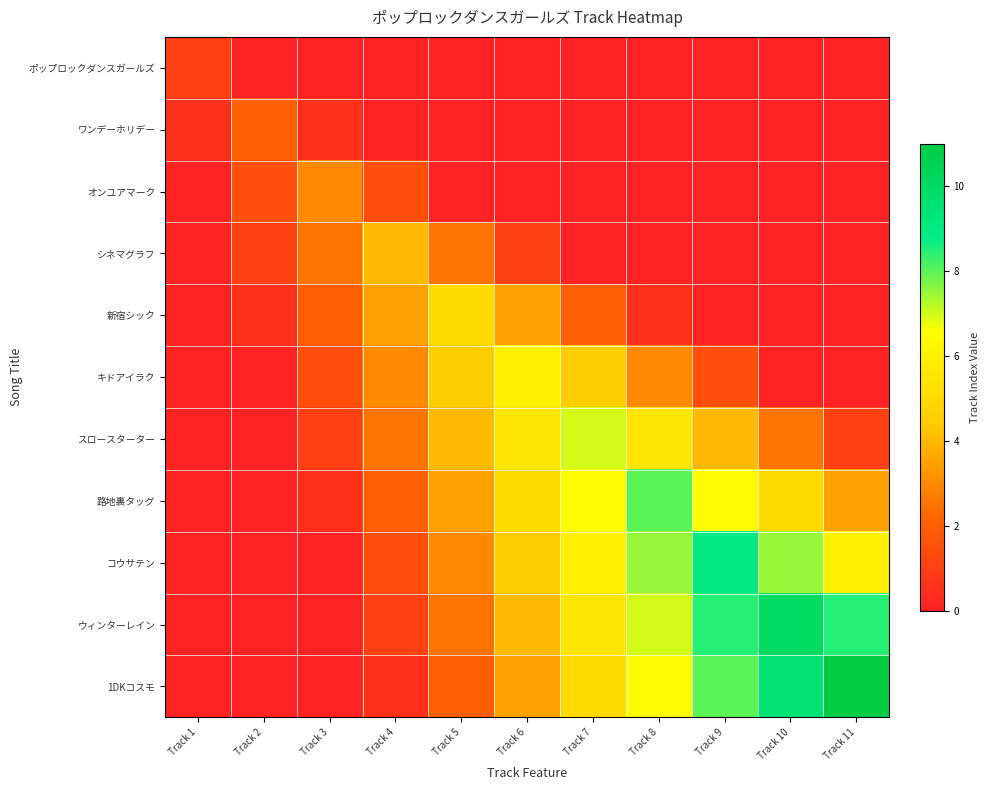

At Track 2, list the series in order from smallest to largest.

ポップロックダンスガールズ, キドアイラク, スロースターター, 路地裏タッグ, コウサテン, ウィンターレイン, 1DKコスモ, 新宿シック, シネマグラフ, オンユアマーク, ワンデーホリデー